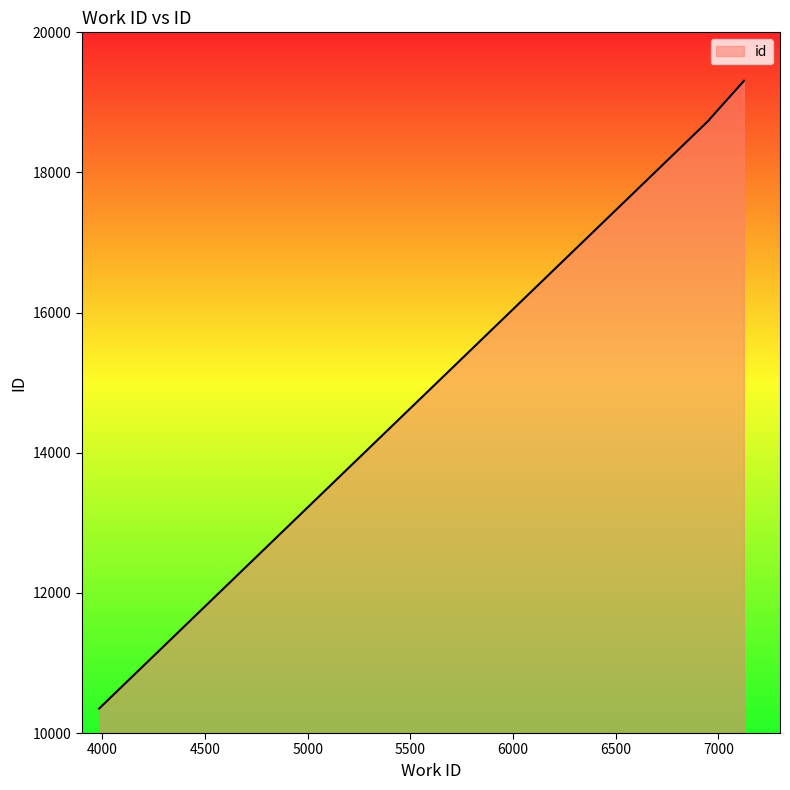

At which label does the data first exceed 18758?

6957